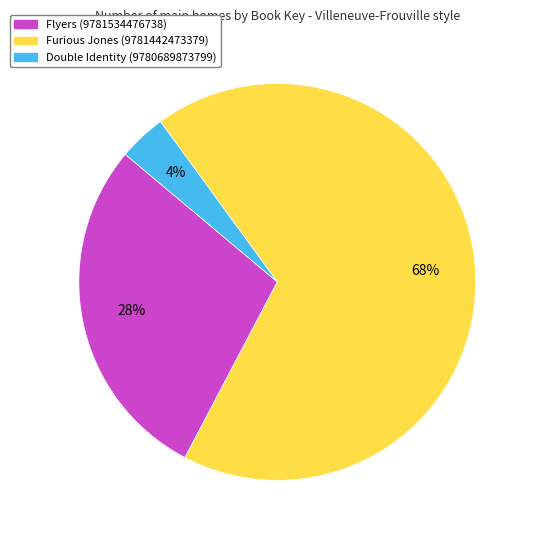

Is the sum of Flyers (9781534476738) and Double Identity (9780689873799) greater than half?

No